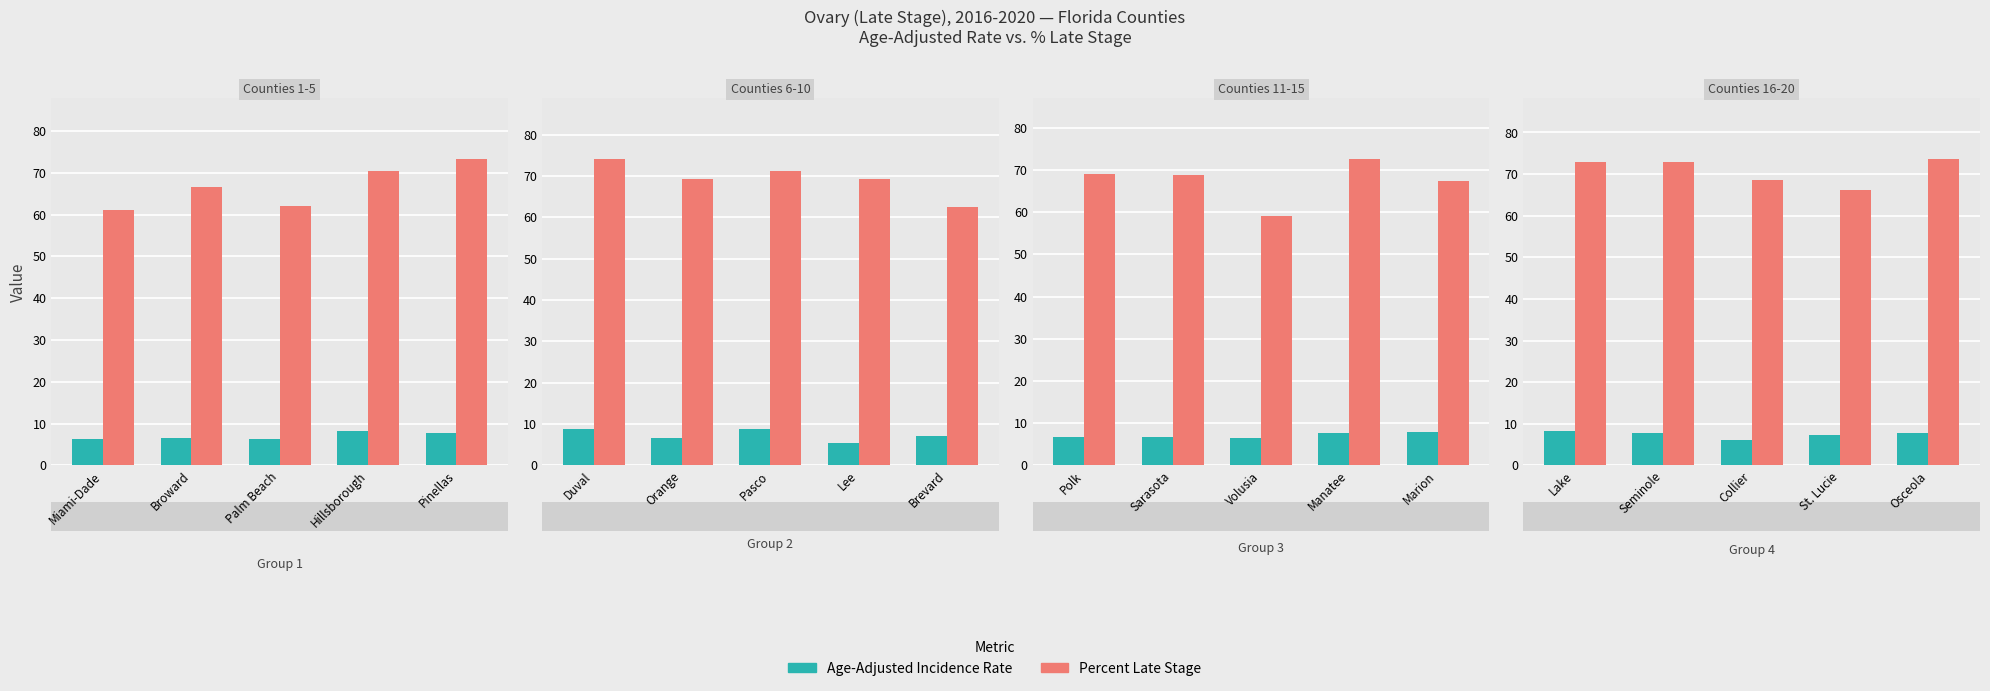

What is the difference between the Age-Adjusted Incidence Rate values at Seminole and Lake?

0.5